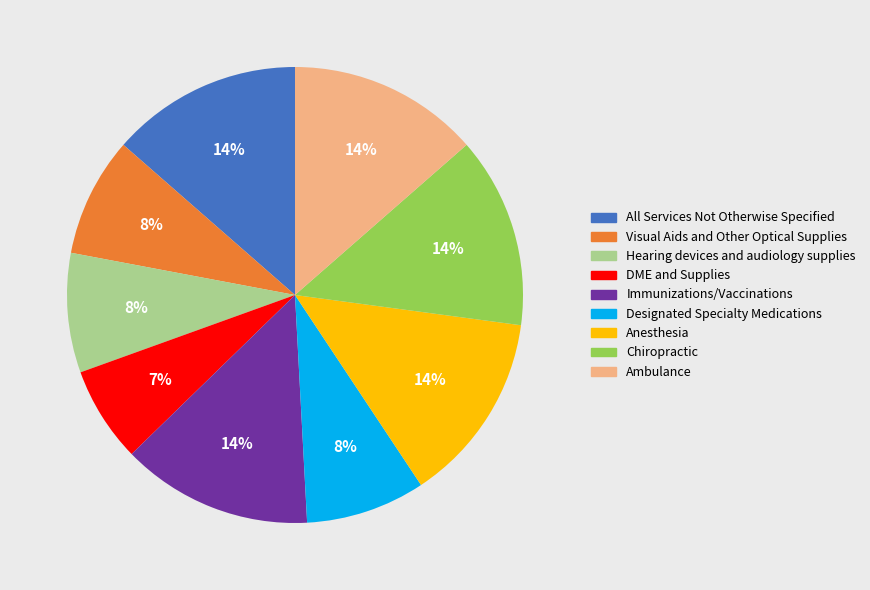

Combined, do Anesthesia and All Services Not Otherwise Specified account for over 50%?

No